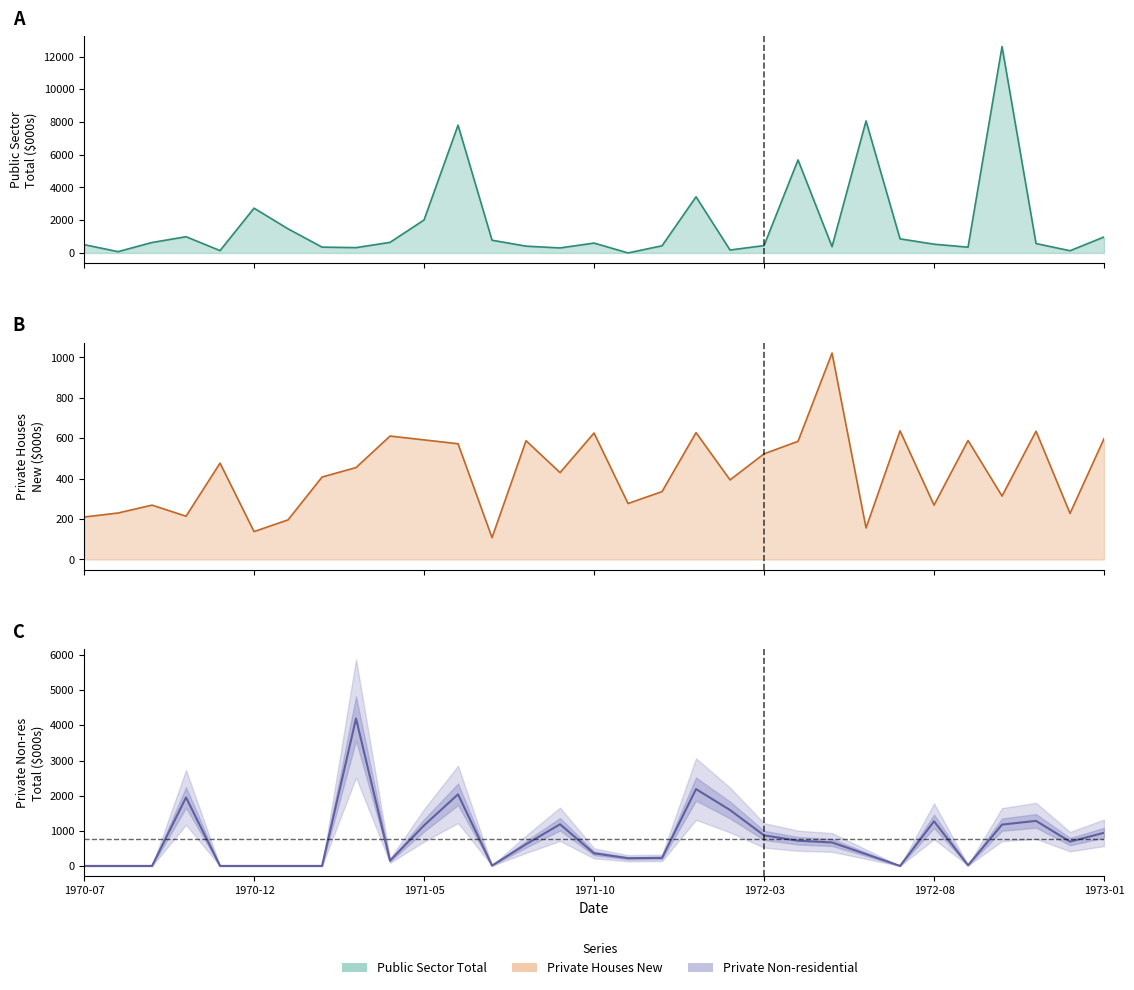

Count the number of values greater than 617.

15